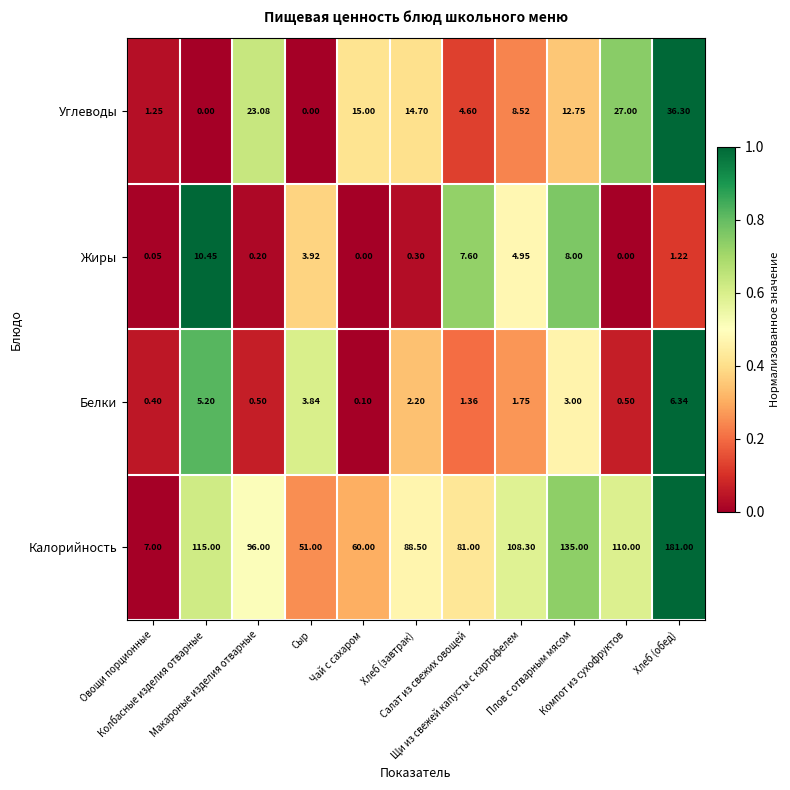

How many series are shown in this chart?

4